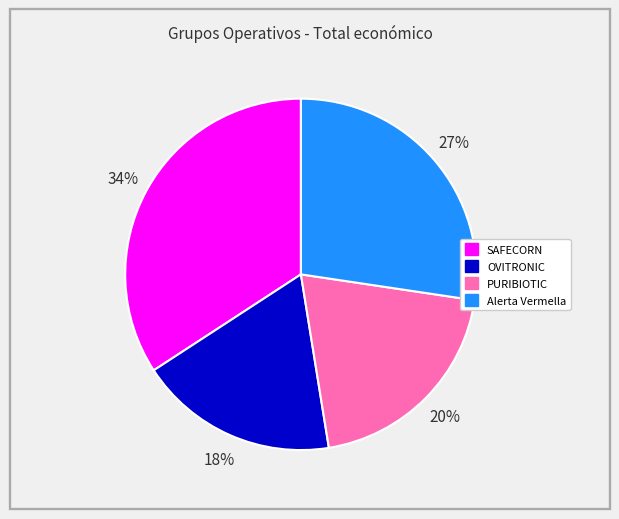

Approximately how many times larger is the value at SAFECORN compared to PURIBIOTIC?

1.7